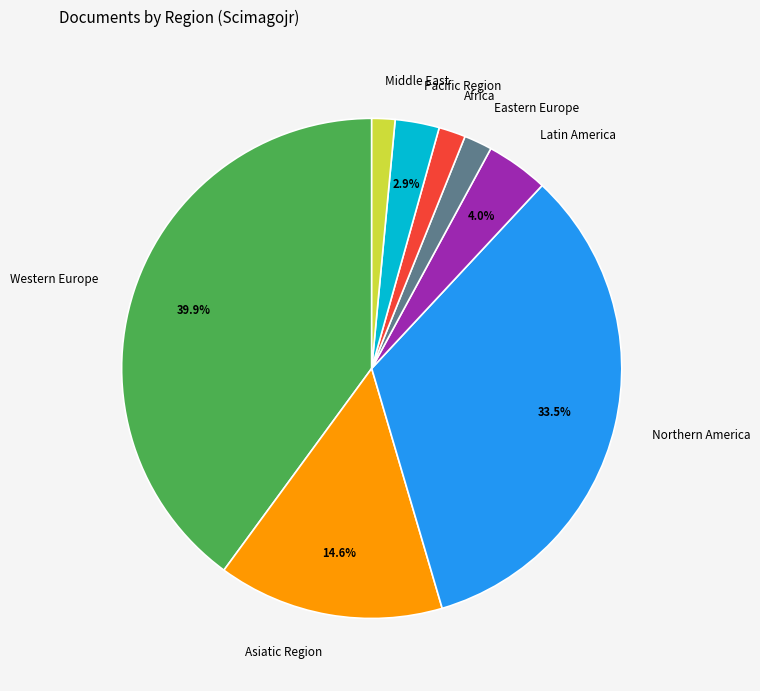

True or false: Africa accounts for 13% of the total.

False